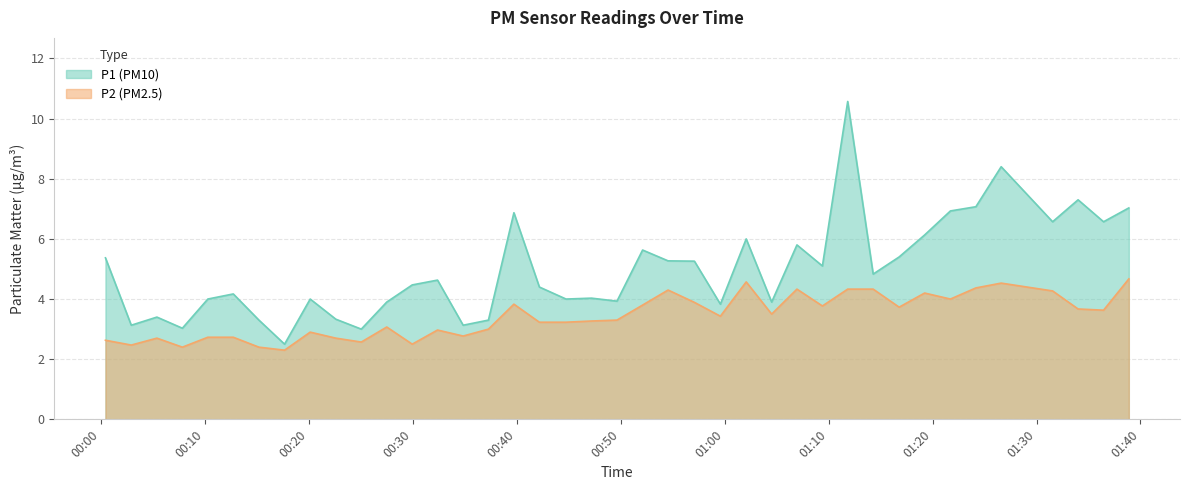

True or false: P1 and P2 intersect in this chart.

False